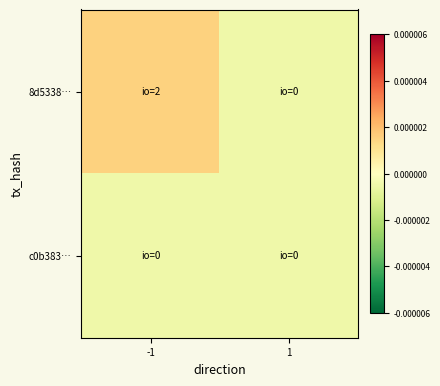

Which series has the widest spread of values?

8d5338…